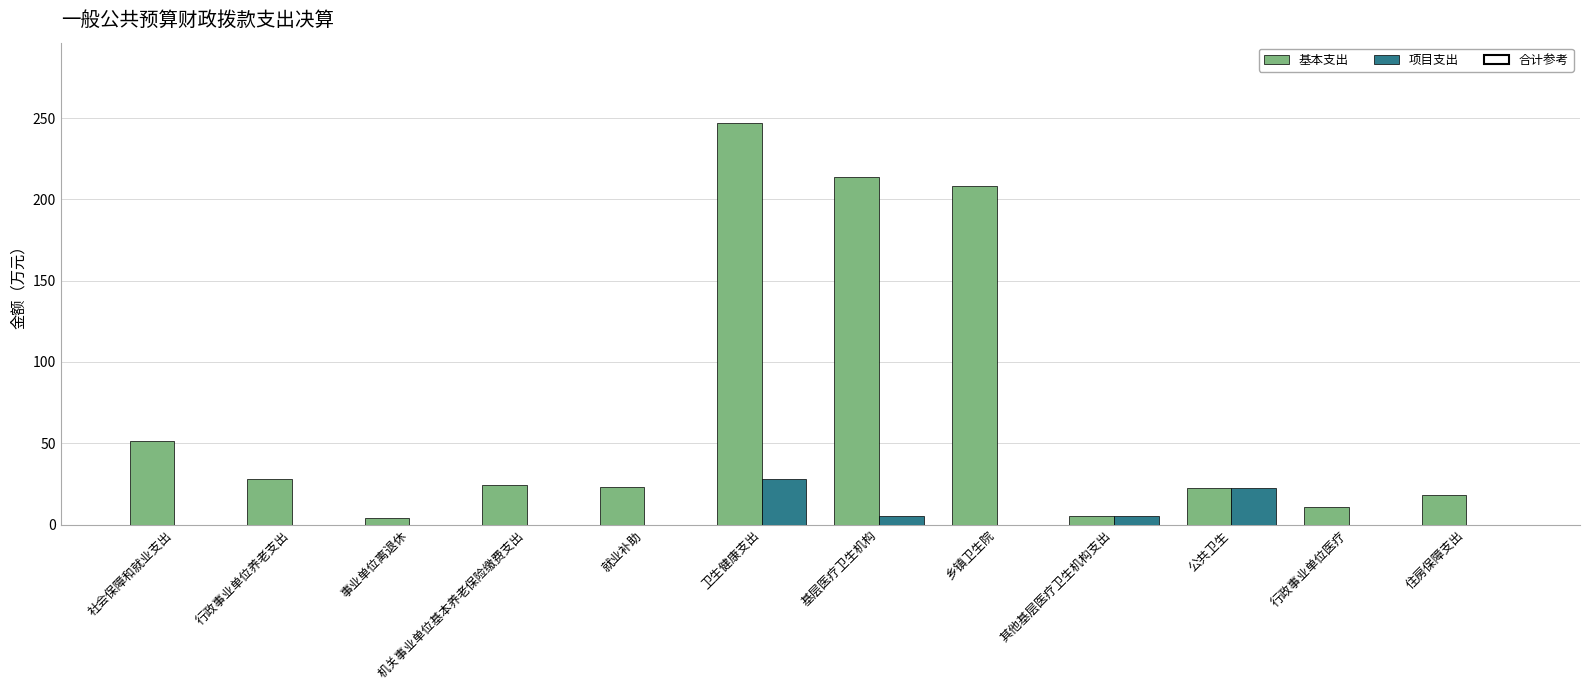

Are the bars horizontal?

No